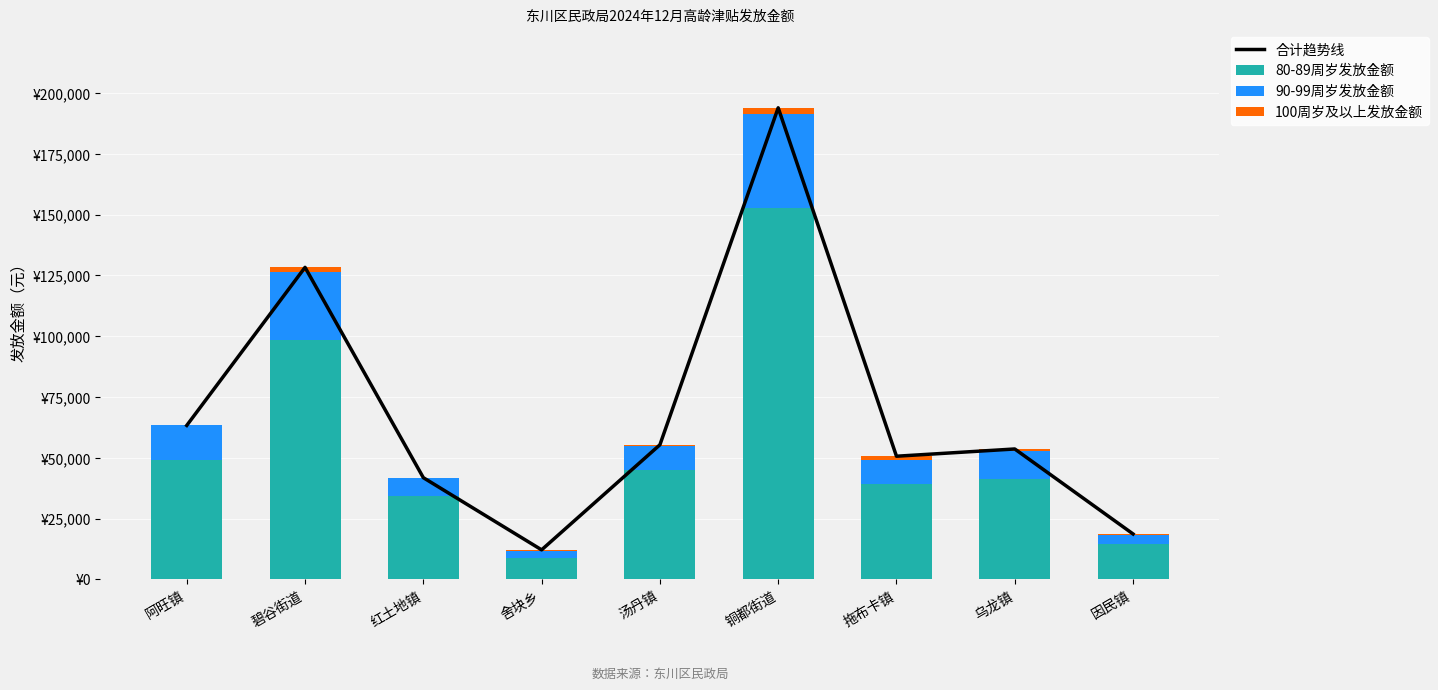

Which series changed the most between 阿旺镇 and 乌龙镇?

合计趋势线